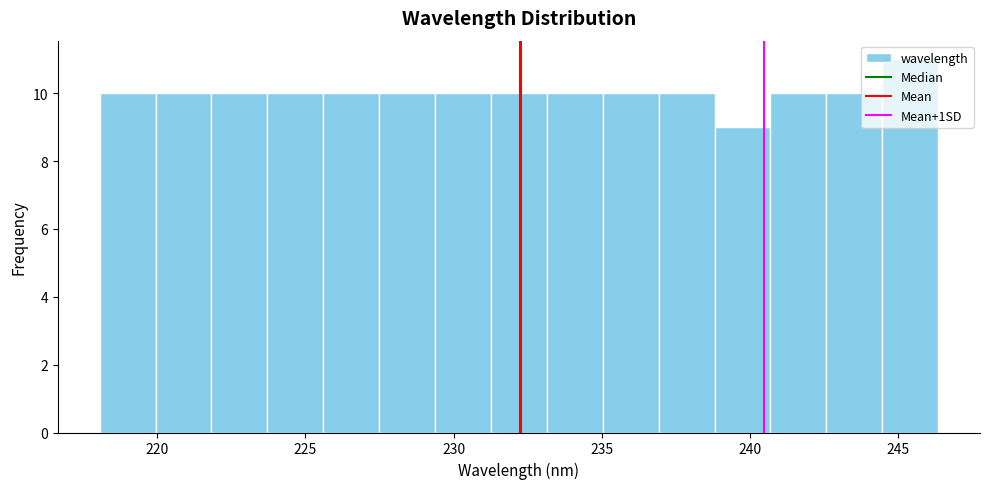

Around what value on the x-axis is the tallest bar? Give the approximate position of its centre, as read against the axis.

245.5